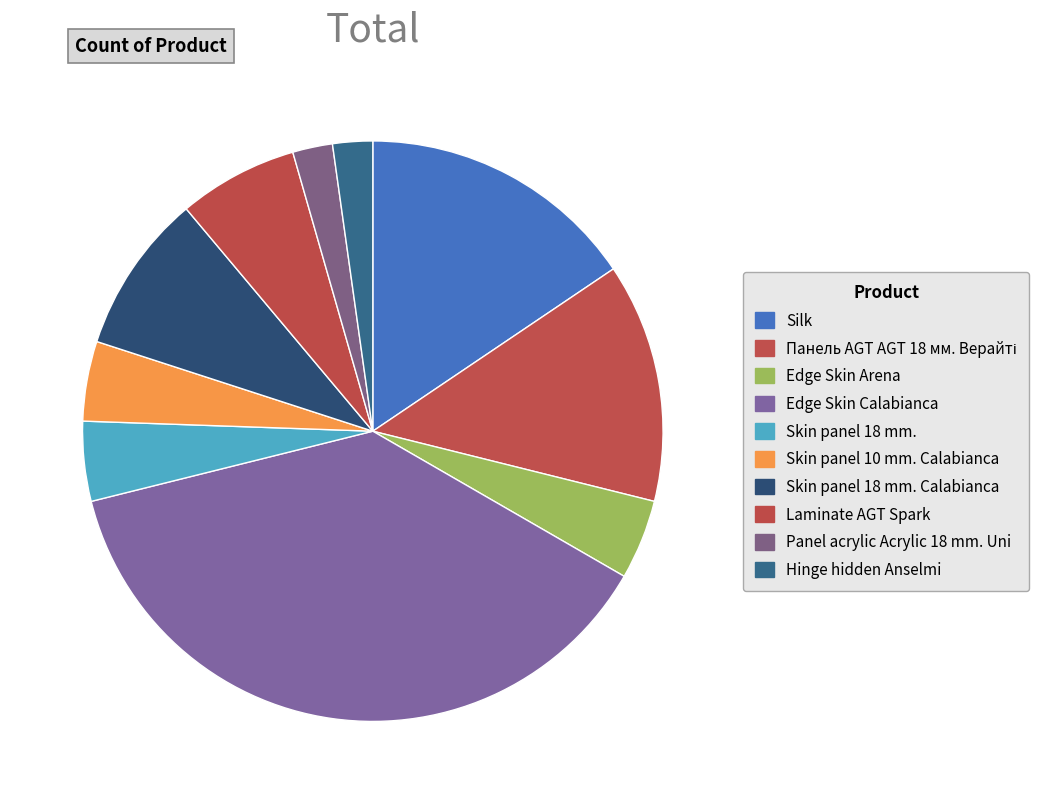

How many slices are in this pie chart?

10